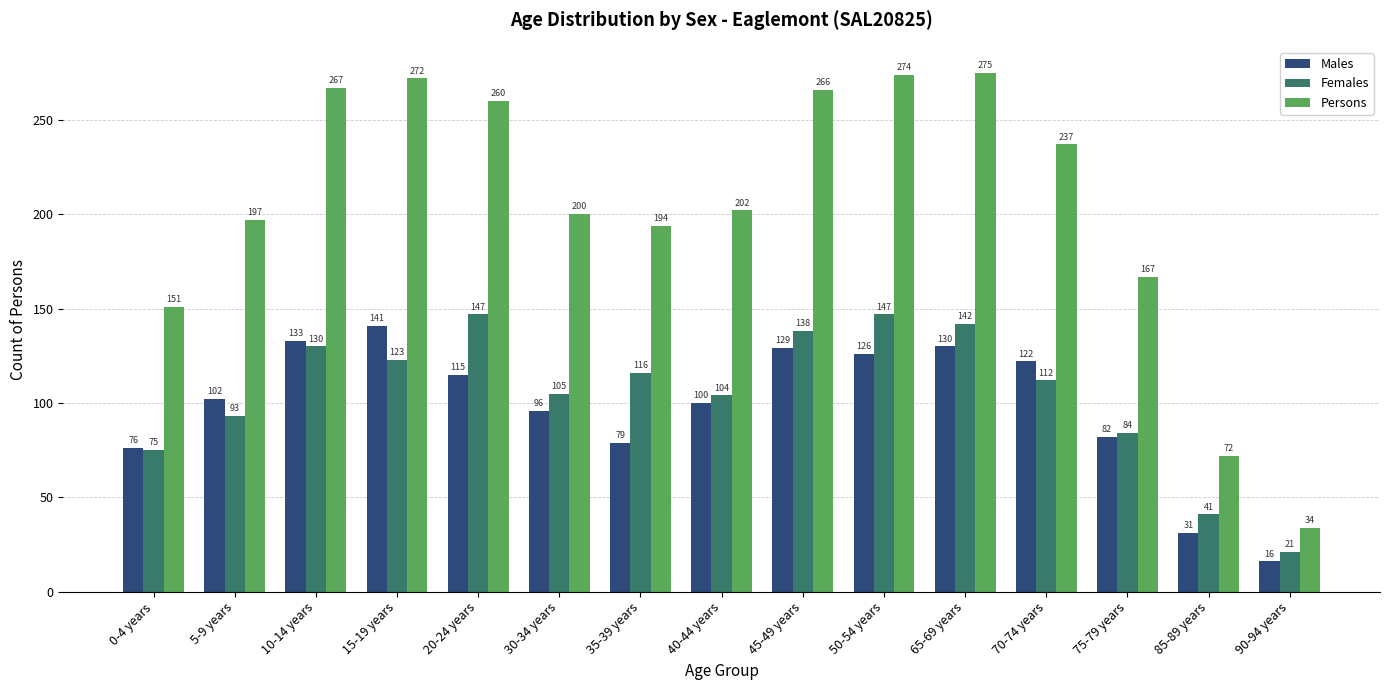

How many groups of bars are there?

15